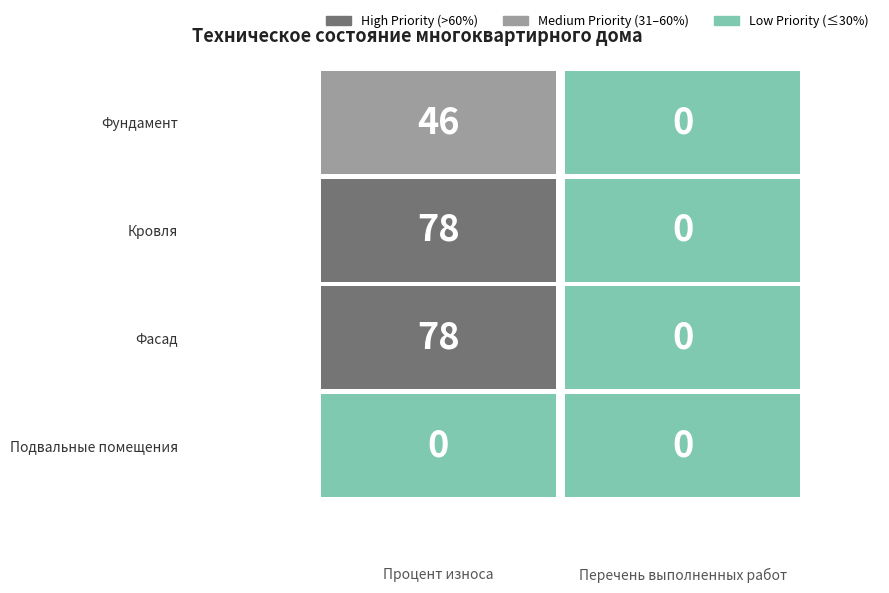

Reading left to right, what are all the values shown in this chart?

Фундамент: Процент износа=46	Перечень выполненных работ=0
Кровля: Процент износа=78	Перечень выполненных работ=0
Фасад: Процент износа=78	Перечень выполненных работ=0
Подвальные помещения: Процент износа=0	Перечень выполненных работ=0